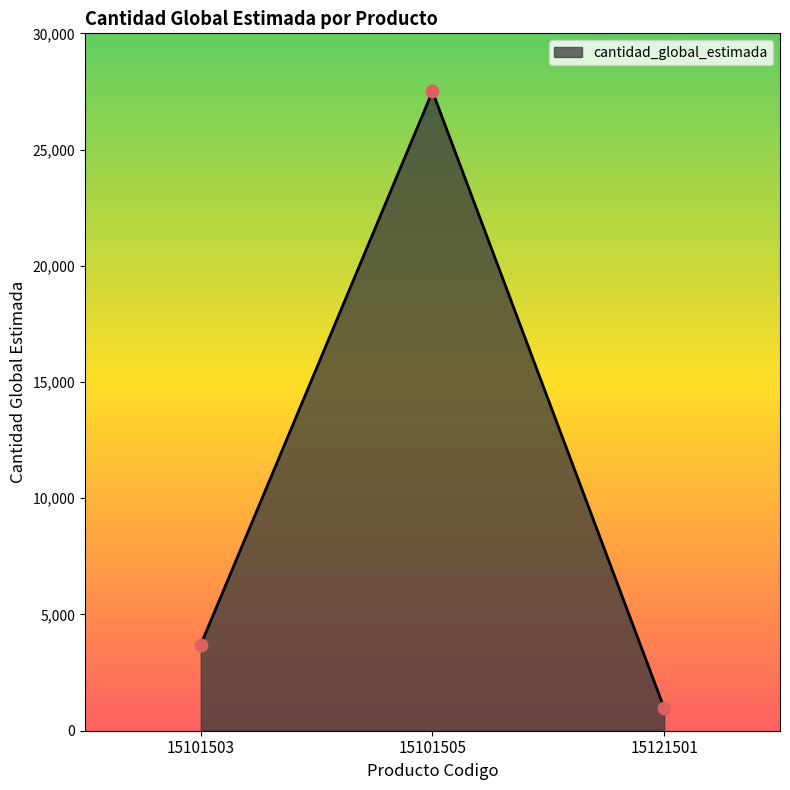

What is the ratio of the value at 15101503 to the value at 15121501?

3.8